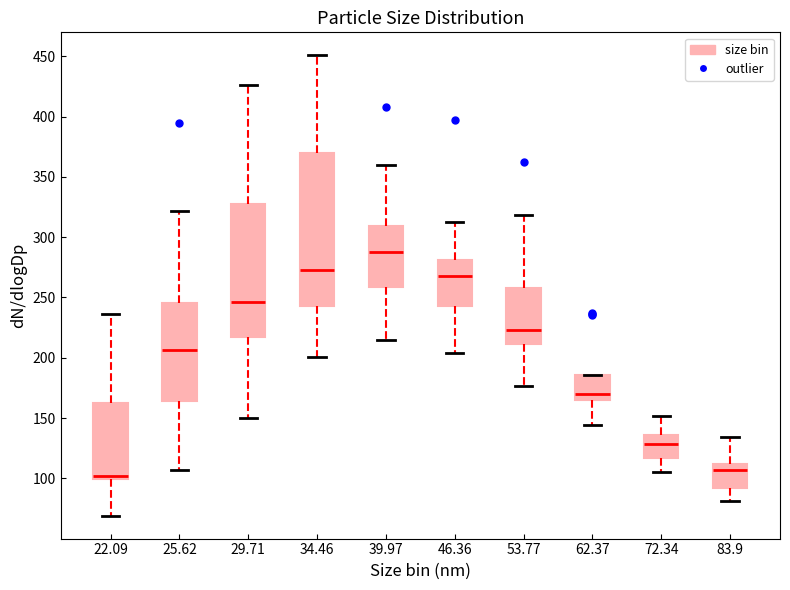

Reading left to right, read every box against the y-axis: the position of its median line, the range the box covers, and the ends of its whiskers. The values are not printed on the chart, so give them approximately, as read against the axis.

22.09: median 100 (just above the box's lower edge), box 100 to 160, whiskers 70 to 235
25.62: median 205, box 165 to 245, whiskers 105 to 320
29.71: median 245, box 220 to 330, whiskers 150 to 425
34.46: median 275, box 245 to 370, whiskers 200 to 450
39.97: median 290, box 260 to 310, whiskers 215 to 360
46.36: median 270, box 245 to 280, whiskers 205 to 315
53.77: median 225, box 210 to 260, whiskers 175 to 320
62.37: median 170, box 165 to 185, whiskers 145 to 185
72.34: median 130, box 115 to 135, whiskers 105 to 150
83.9: median 105, box 90 to 110, whiskers 80 to 135